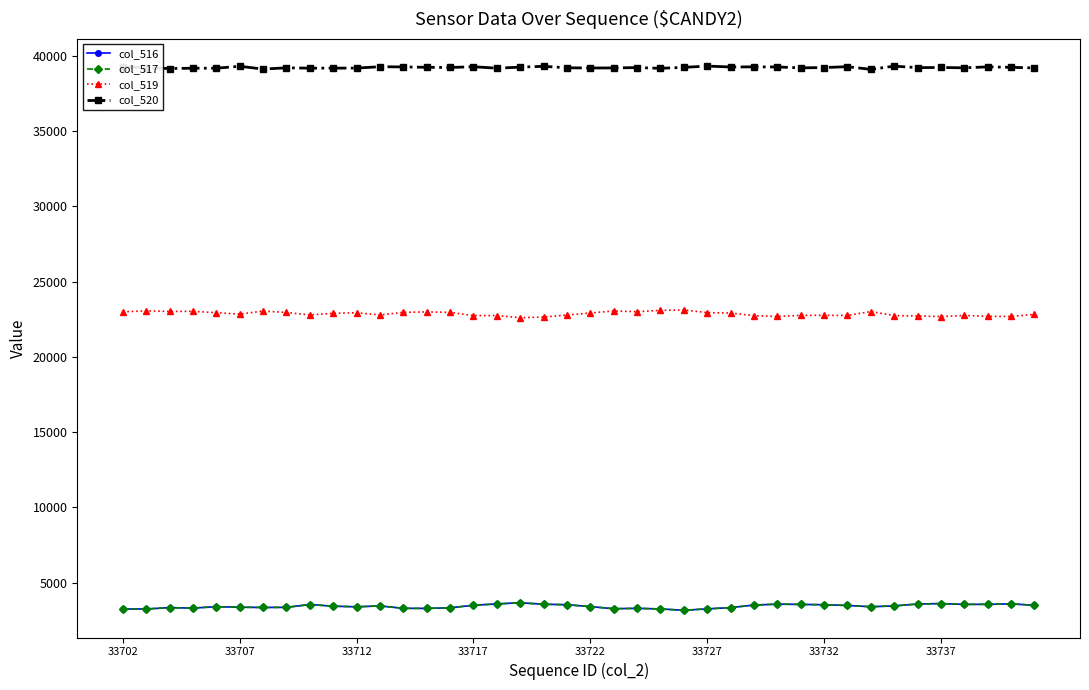

What is the value of the col_519 point at the 34th from the left?

22751